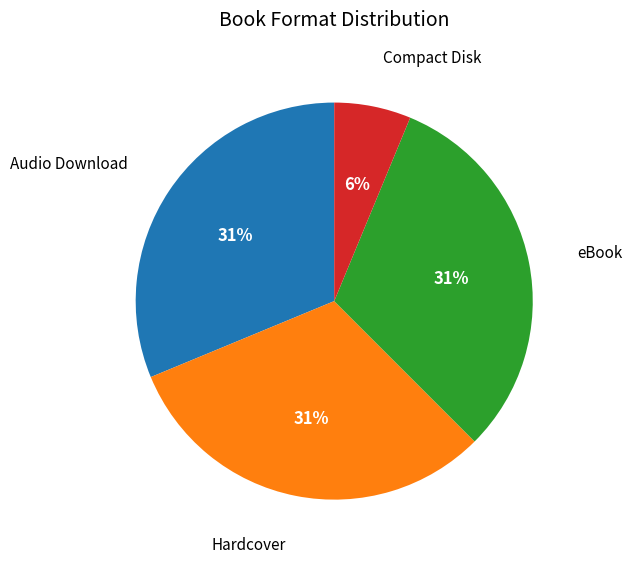

To the nearest percent, what portion does Audio Download represent?

31%